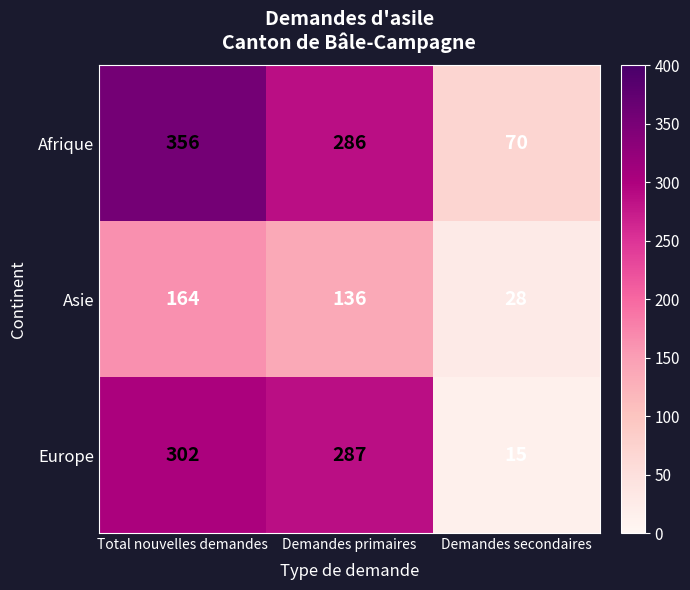

Rank the series by their average value, from lowest to highest.

Asie, Europe, Afrique